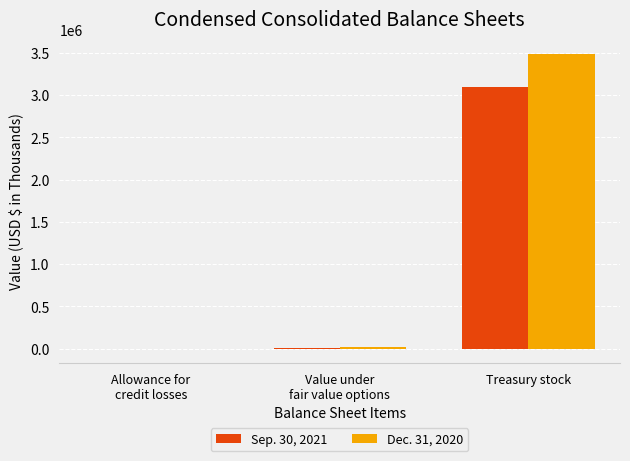

What is the total value across all series at Treasury stock?

6585229